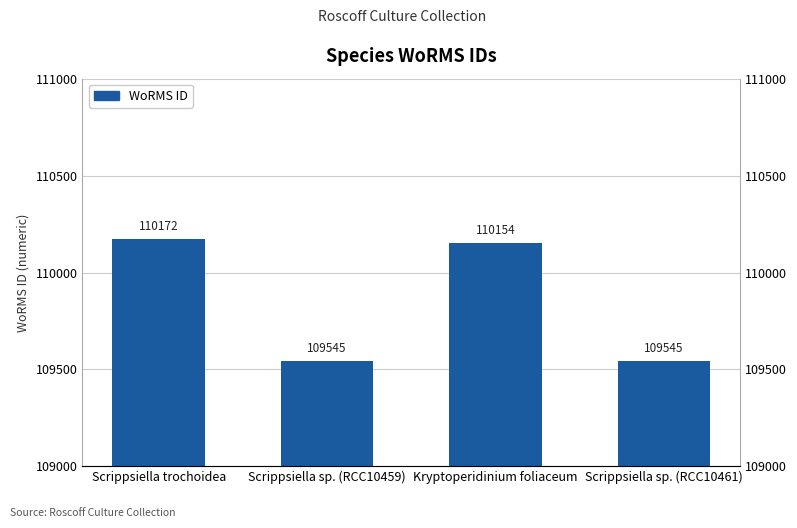

The chart shows a value of 146122 at Scrippsiella sp. (RCC10461). True or false?

False